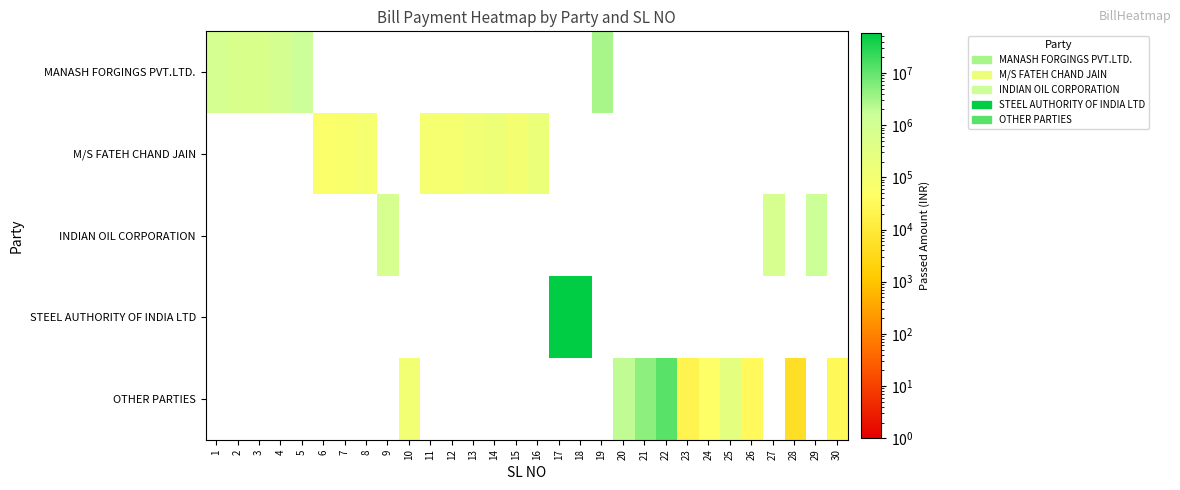

Reading left to right, transcribe all the data shown in this chart.

MANASH FORGINGS PVT.LTD.: 1=874858.1	2=686371.4	3=669632.7	4=914521.4	5=1594560.4	6=0.0	7=0.0	8=0.0	9=0.0	10=0.0	11=0.0	12=0.0	13=0.0	14=0.0	15=0.0	16=0.0	17=0.0	18=0.0	19=3103395.9	20=0.0	21=0.0	22=0.0	23=0.0	24=0.0	25=0.0	26=0.0	27=0.0	28=0.0	29=0.0	30=0.0
M/S FATEH CHAND JAIN: 1=0.0	2=0.0	3=0.0	4=0.0	5=0.0	6=60376.1	7=68985.0	8=89189.3	9=0.0	10=0.0	11=88907.6	12=91641.0	13=133443.8	14=163188.5	15=105455.6	16=189416.1	17=0.0	18=0.0	19=0.0	20=0.0	21=0.0	22=0.0	23=0.0	24=0.0	25=0.0	26=0.0	27=0.0	28=0.0	29=0.0	30=0.0
INDIAN OIL CORPORATION: 1=0.0	2=0.0	3=0.0	4=0.0	5=0.0	6=0.0	7=0.0	8=0.0	9=790806.0	10=0.0	11=0.0	12=0.0	13=0.0	14=0.0	15=0.0	16=0.0	17=0.0	18=0.0	19=0.0	20=0.0	21=0.0	22=0.0	23=0.0	24=0.0	25=0.0	26=0.0	27=802017.0	28=0.0	29=1499756.0	30=0.0
STEEL AUTHORITY OF INDIA LTD: 1=0.0	2=0.0	3=0.0	4=0.0	5=0.0	6=0.0	7=0.0	8=0.0	9=0.0	10=0.0	11=0.0	12=0.0	13=0.0	14=0.0	15=0.0	16=0.0	17=58801286.2	18=58801286.2	19=0.0	20=0.0	21=0.0	22=0.0	23=0.0	24=0.0	25=0.0	26=0.0	27=0.0	28=0.0	29=0.0	30=0.0
OTHER PARTIES: 1=0.0	2=0.0	3=0.0	4=0.0	5=0.0	6=0.0	7=0.0	8=0.0	9=0.0	10=113280.0	11=0.0	12=0.0	13=0.0	14=0.0	15=0.0	16=0.0	17=0.0	18=0.0	19=0.0	20=2015885.0	21=5067122.0	22=12595720.4	23=21000.0	24=47500.0	25=297983.0	26=31329.0	27=0.0	28=4780.0	29=0.0	30=30765.0